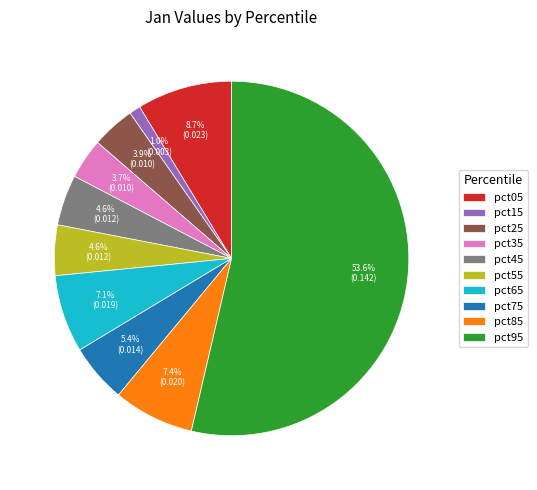

How many segments does this pie chart have?

10